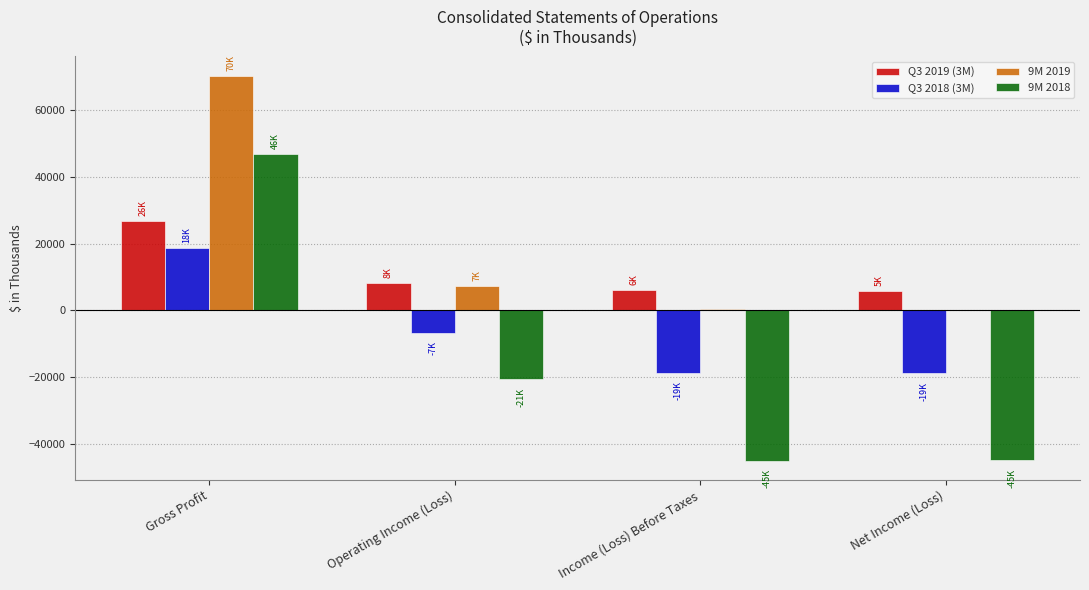

Is the value of 9M 2019 at Gross Profit greater than the value of Q3 2018 (3M) at Income (Loss) Before Taxes?

Yes